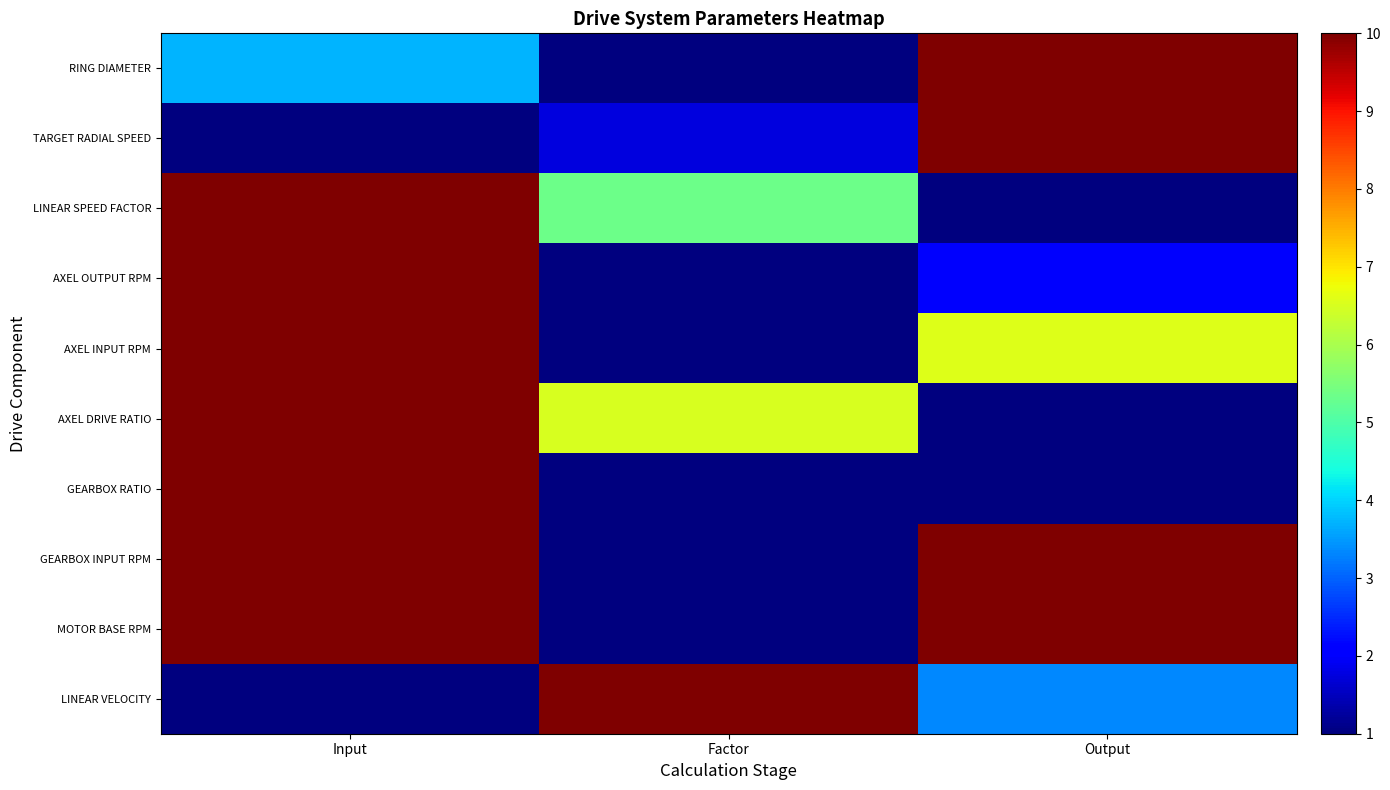

Reading left to right, what are all the values shown in this chart?

RING DIAMETER: Input=3.7	Factor=1.0	Output=10.0
TARGET RADIAL SPEED: Input=1.0	Factor=1.7	Output=10.0
LINEAR SPEED FACTOR: Input=10.0	Factor=5.4	Output=1.0
AXEL OUTPUT RPM: Input=10.0	Factor=1.0	Output=2.0
AXEL INPUT RPM: Input=10.0	Factor=1.0	Output=6.6
AXEL DRIVE RATIO: Input=10.0	Factor=6.5	Output=1.0
GEARBOX RATIO: Input=10.0	Factor=1.0	Output=1.0
GEARBOX INPUT RPM: Input=10.0	Factor=1.0	Output=10.0
MOTOR BASE RPM: Input=10.0	Factor=1.0	Output=10.0
LINEAR VELOCITY: Input=1.0	Factor=10.0	Output=3.3